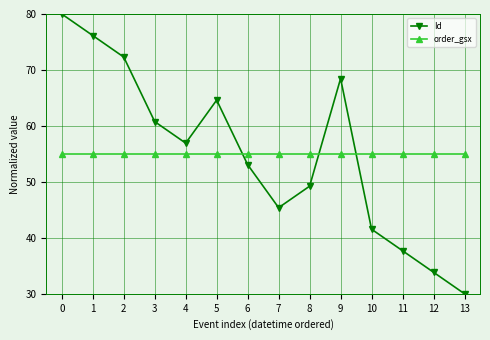

What is the approximate value of Id at 8?

49.2